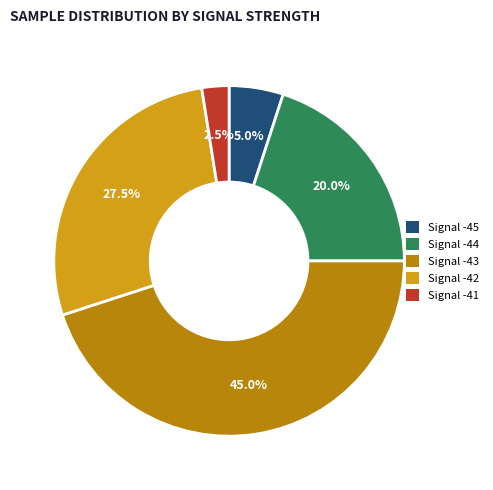

Rank the categories by value from lowest to highest.

Signal -41, Signal -45, Signal -44, Signal -42, Signal -43